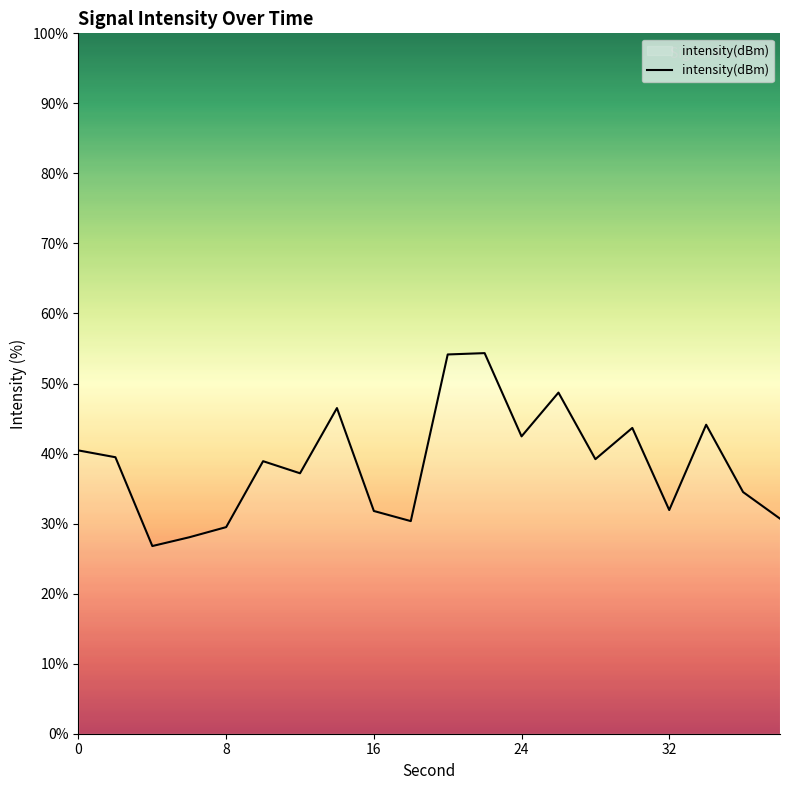

How many interior local peaks (higher than both neighbors) does the data have?

6